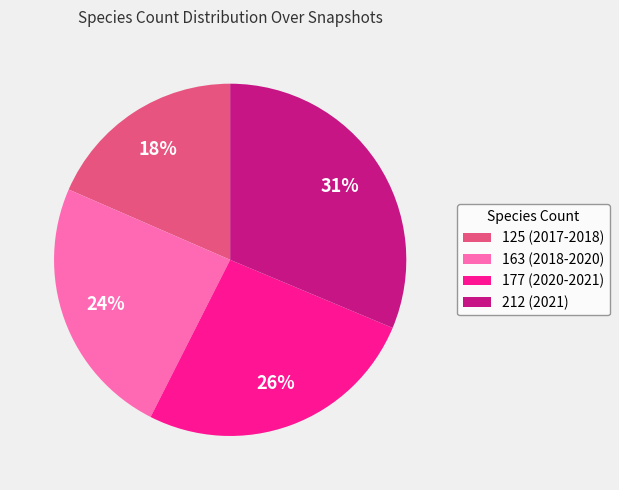

Does any single category account for the majority?

No